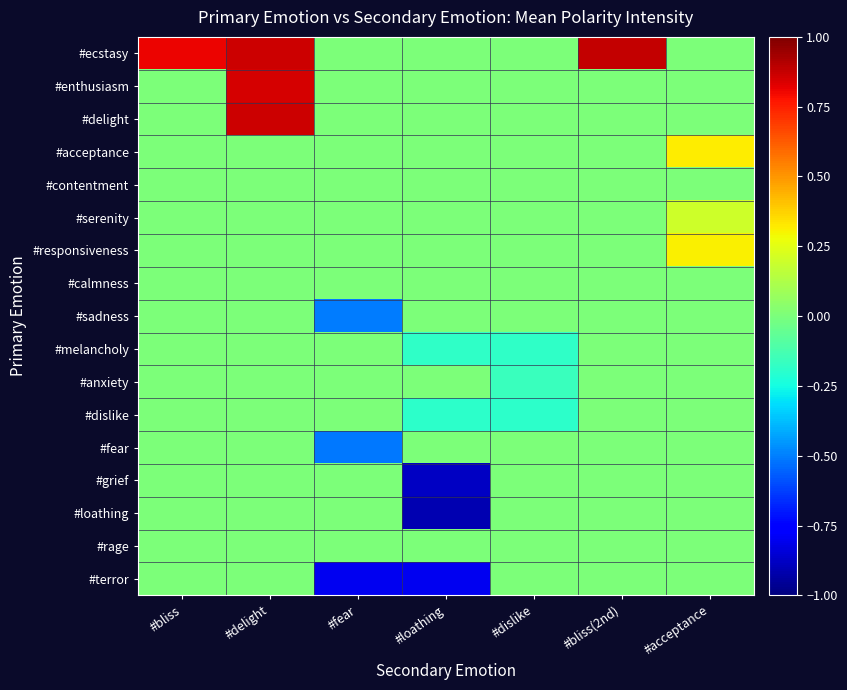

Reading left to right, transcribe all the data shown in this chart.

#ecstasy: #bliss=0.8	#delight=0.9	#fear=0.0	#loathing=0.0	#dislike=0.0	#bliss(2nd)=0.9	#acceptance=0.0
#enthusiasm: #bliss=0.0	#delight=0.8	#fear=0.0	#loathing=0.0	#dislike=0.0	#bliss(2nd)=0.0	#acceptance=0.0
#delight: #bliss=0.0	#delight=0.9	#fear=0.0	#loathing=0.0	#dislike=0.0	#bliss(2nd)=0.0	#acceptance=0.0
#acceptance: #bliss=0.0	#delight=0.0	#fear=0.0	#loathing=0.0	#dislike=0.0	#bliss(2nd)=0.0	#acceptance=0.3
#contentment: #bliss=0.0	#delight=0.0	#fear=0.0	#loathing=0.0	#dislike=0.0	#bliss(2nd)=0.0	#acceptance=0.0
#serenity: #bliss=0.0	#delight=0.0	#fear=0.0	#loathing=0.0	#dislike=0.0	#bliss(2nd)=0.0	#acceptance=0.2
#responsiveness: #bliss=0.0	#delight=0.0	#fear=0.0	#loathing=0.0	#dislike=0.0	#bliss(2nd)=0.0	#acceptance=0.3
#calmness: #bliss=0.0	#delight=0.0	#fear=0.0	#loathing=0.0	#dislike=0.0	#bliss(2nd)=0.0	#acceptance=0.0
#sadness: #bliss=0.0	#delight=0.0	#fear=-0.5	#loathing=0.0	#dislike=0.0	#bliss(2nd)=0.0	#acceptance=0.0
#melancholy: #bliss=0.0	#delight=0.0	#fear=0.0	#loathing=-0.2	#dislike=-0.2	#bliss(2nd)=0.0	#acceptance=0.0
#anxiety: #bliss=0.0	#delight=0.0	#fear=0.0	#loathing=0.0	#dislike=-0.2	#bliss(2nd)=0.0	#acceptance=0.0
#dislike: #bliss=0.0	#delight=0.0	#fear=0.0	#loathing=-0.2	#dislike=-0.2	#bliss(2nd)=0.0	#acceptance=0.0
#fear: #bliss=0.0	#delight=0.0	#fear=-0.5	#loathing=0.0	#dislike=0.0	#bliss(2nd)=0.0	#acceptance=0.0
#grief: #bliss=0.0	#delight=0.0	#fear=0.0	#loathing=-0.9	#dislike=0.0	#bliss(2nd)=0.0	#acceptance=0.0
#loathing: #bliss=0.0	#delight=0.0	#fear=0.0	#loathing=-0.9	#dislike=0.0	#bliss(2nd)=0.0	#acceptance=0.0
#rage: #bliss=0.0	#delight=0.0	#fear=0.0	#loathing=0.0	#dislike=0.0	#bliss(2nd)=0.0	#acceptance=0.0
#terror: #bliss=0.0	#delight=0.0	#fear=-0.8	#loathing=-0.8	#dislike=0.0	#bliss(2nd)=0.0	#acceptance=0.0